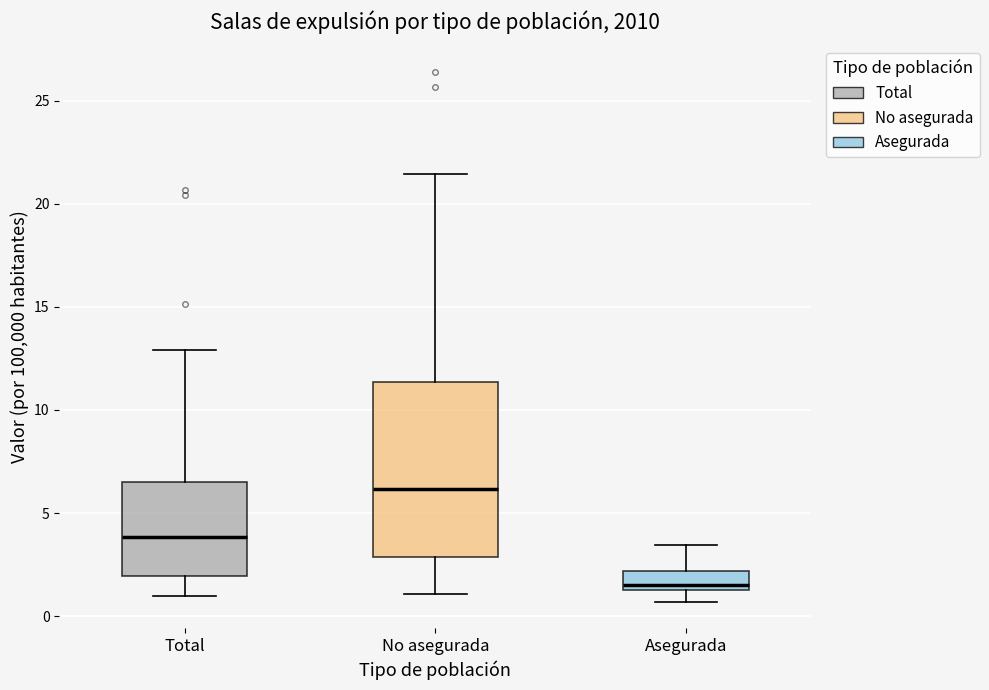

Reading left to right, transcribe this box plot: for each box, give where its median line is, the range the box spans, and where its two whiskers end, as read against the y-axis. The values are not printed on the chart, so give them approximately, as read against the axis.

Total: median 4.0, box 2.0 to 6.5, whiskers 1.0 to 13.0
No asegurada: median 6.0, box 3.0 to 11.5, whiskers 1.0 to 21.5
Asegurada: median 1.5 (just above the box's lower edge), box 1.5 to 2.0, whiskers 0.5 to 3.5